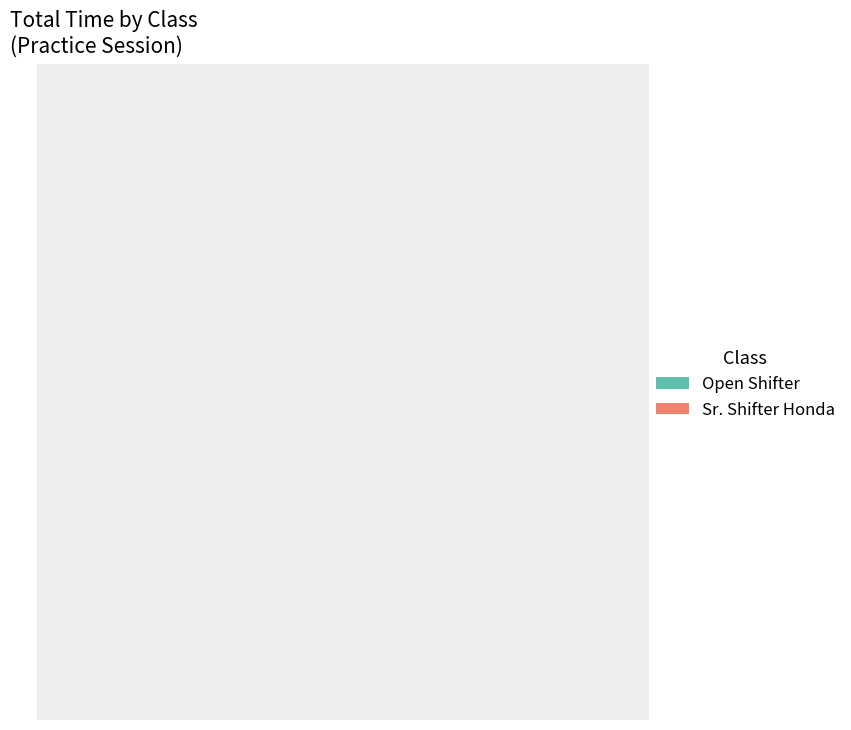

Count the number of slices in the pie.

2